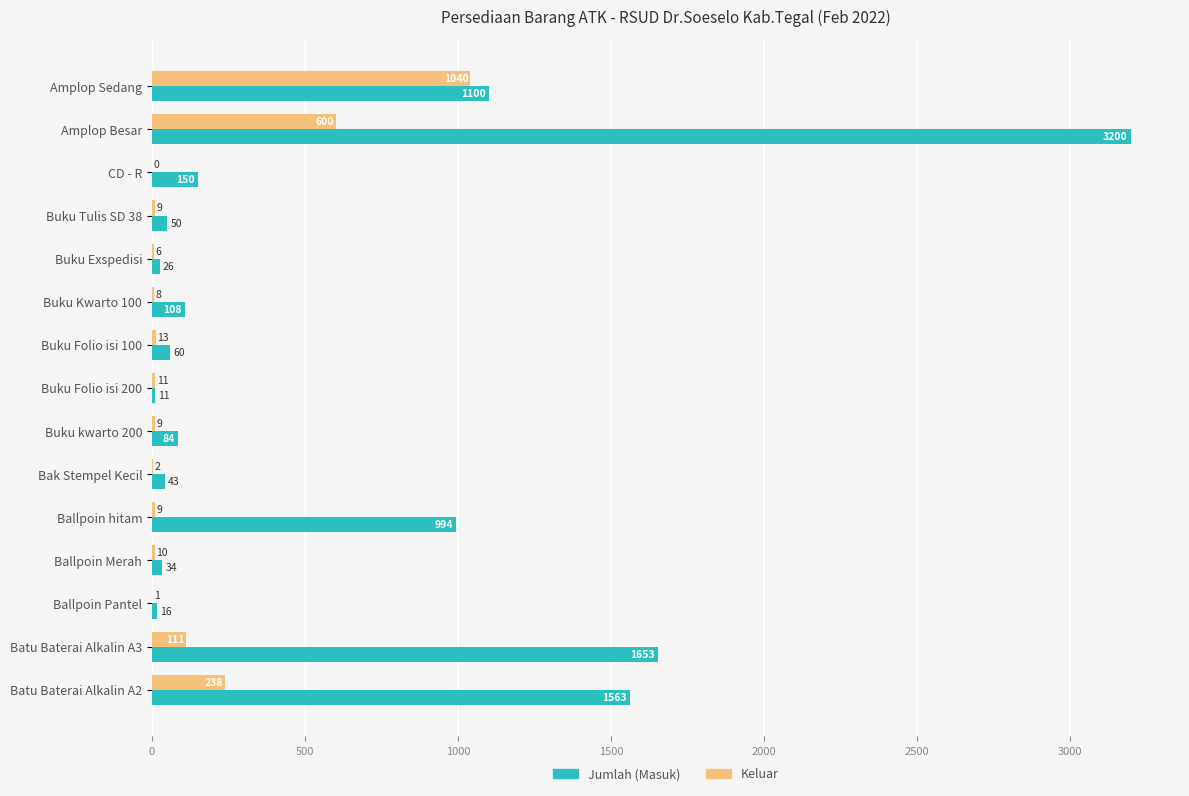

Which label corresponds to the largest value in the chart?

Amplop Besar